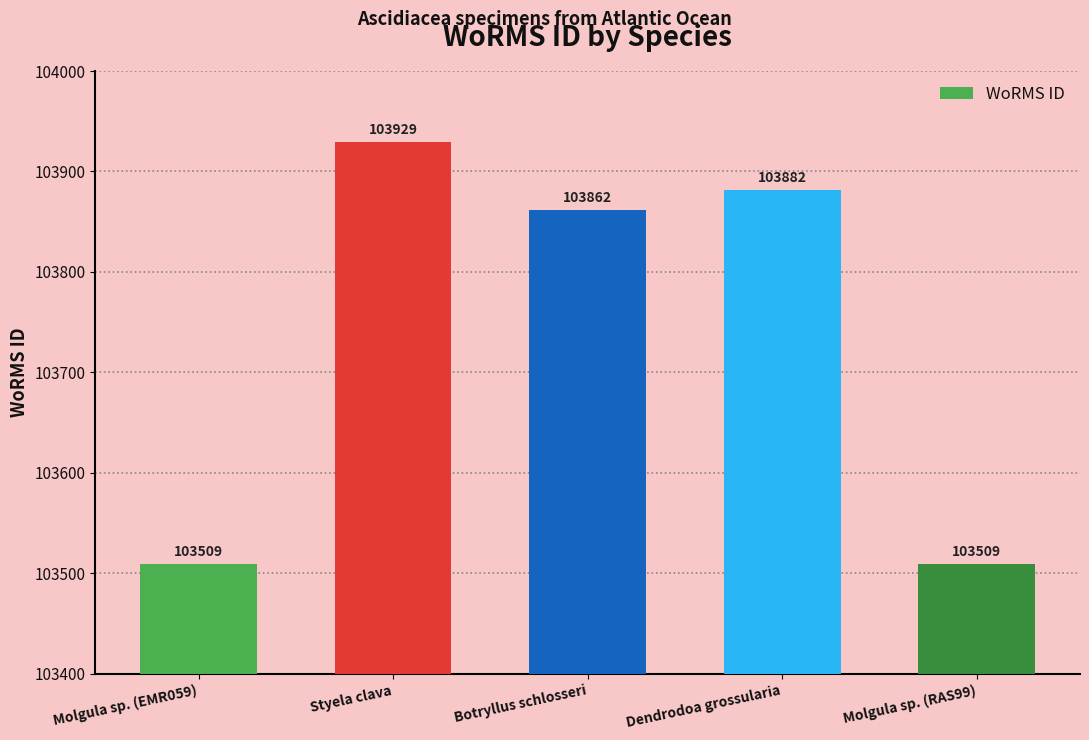

The chart shows a value of 103929 at Styela clava. True or false?

True